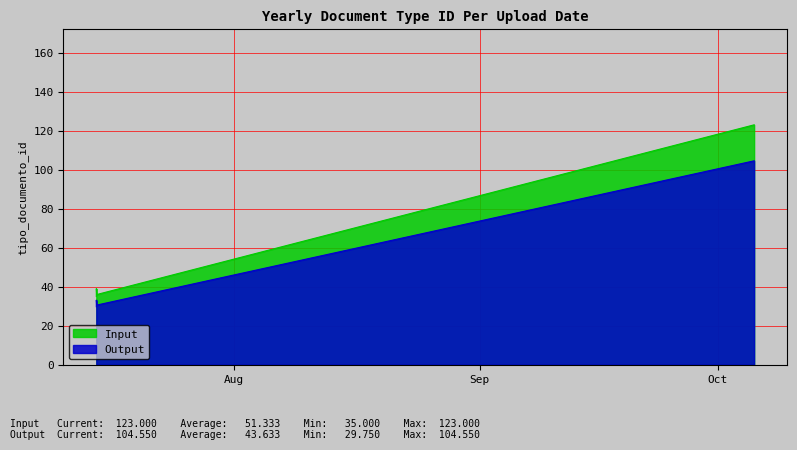

How many values in the Input series are below 38?

3